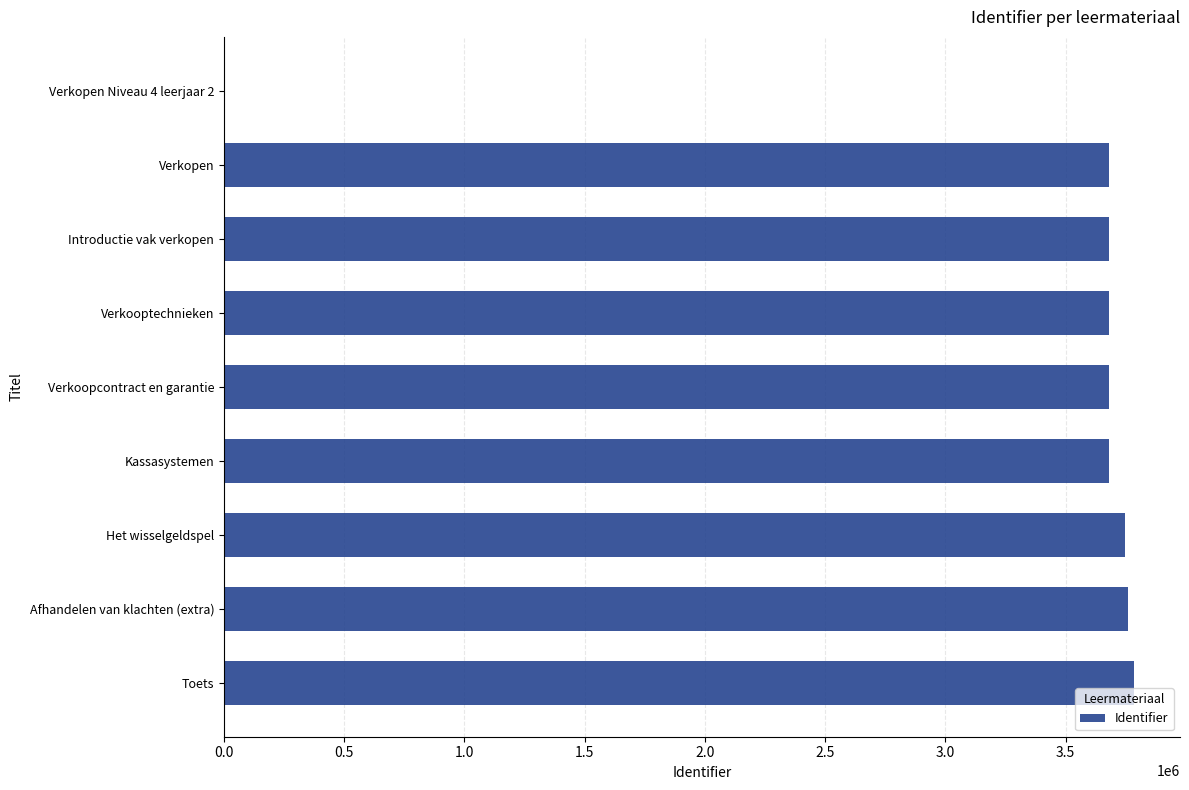

At which label is the value closest to 1893252?

Verkopen